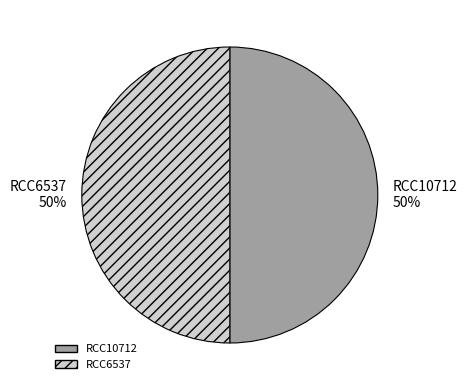

What is the ratio of the value at RCC6537 to the value at RCC10712?

1.0